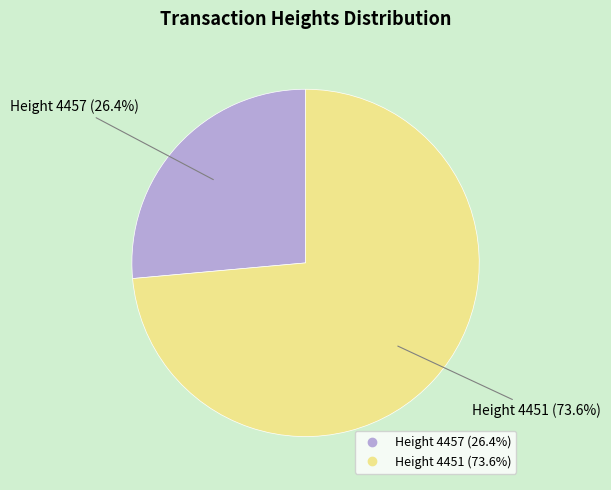

Count the number of slices in the pie.

2